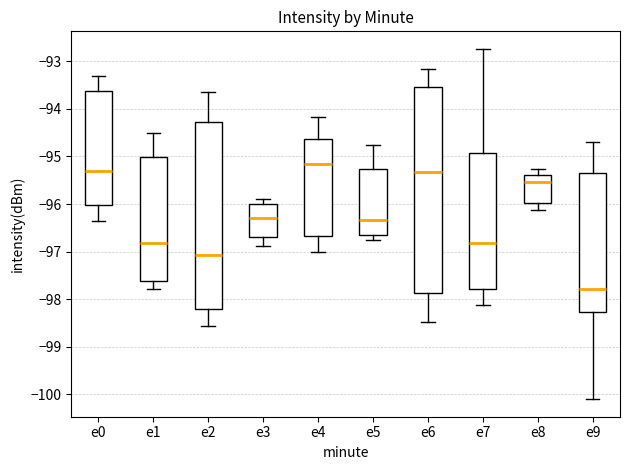

Where does the upper whisker of the box for e2 end on the y-axis? The values are not printed on the chart, so give them approximately, as read against the axis.

-93.6